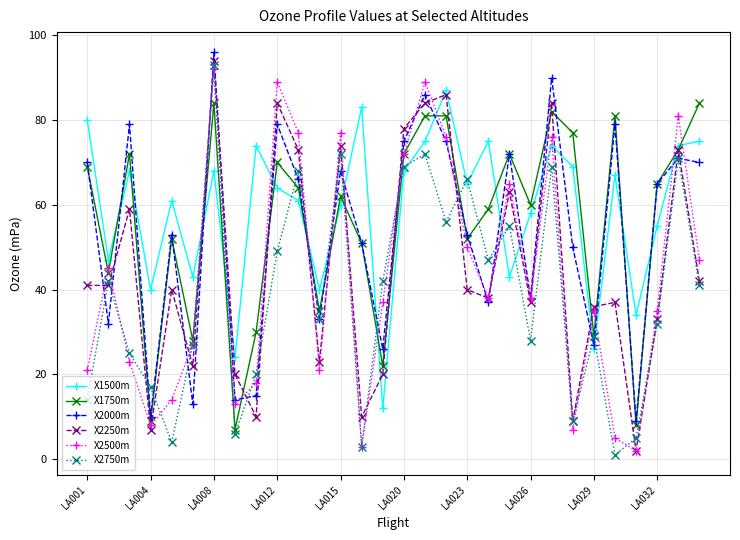

What is the highest value of the X2750m series?

93